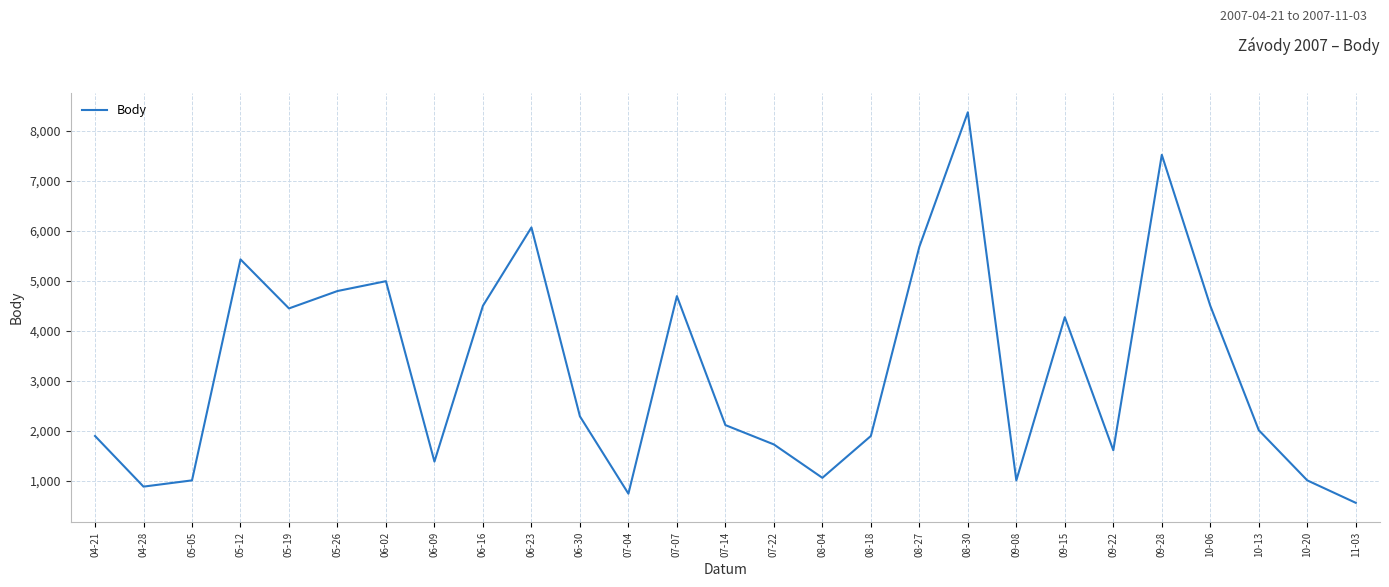

What is the difference between the maximum and minimum values?

7813